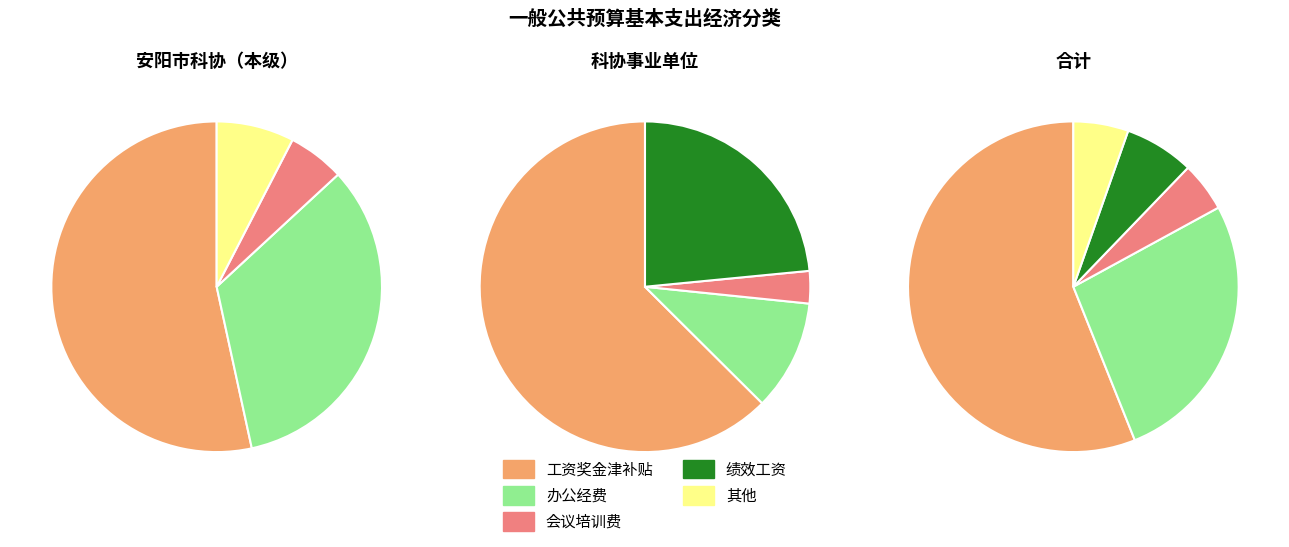

Does 租赁费 account for over 50% of the chart?

No